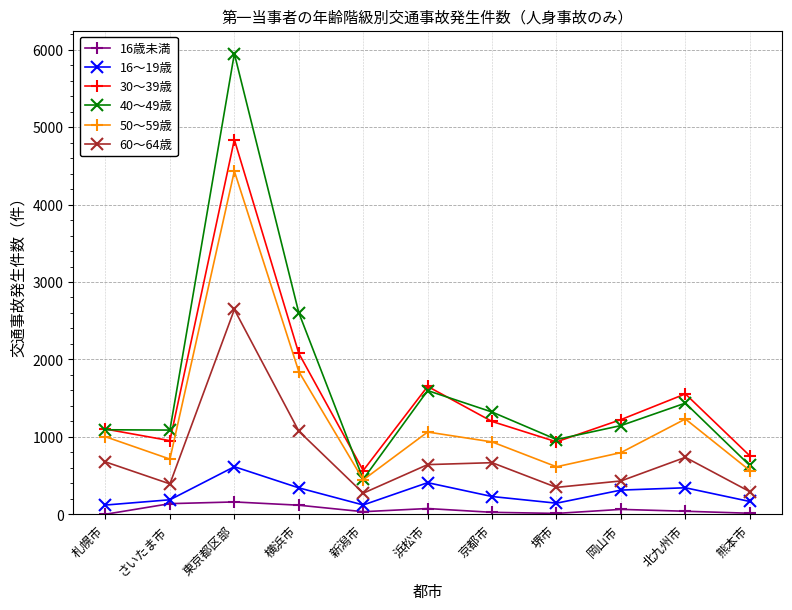

What is the average value of the 50～59歳 series?

1240